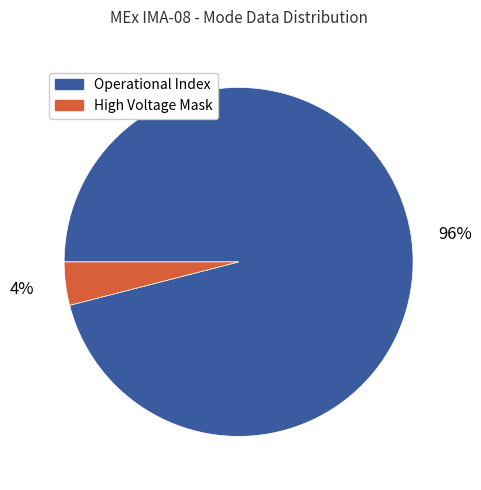

Which category has the smallest portion of the pie?

High Voltage Mask